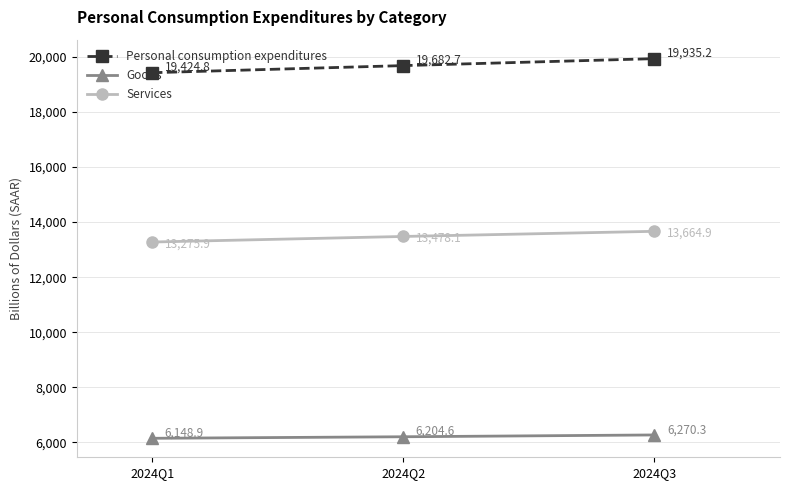

What are all the series names shown in the legend?

Personal consumption expenditures, Goods, Services